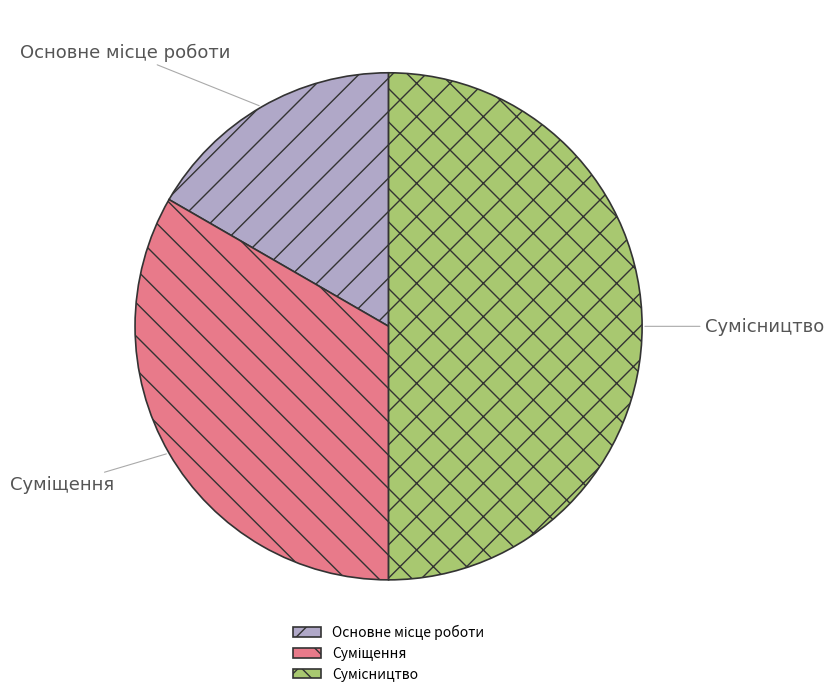

How many segments does this pie chart have?

3